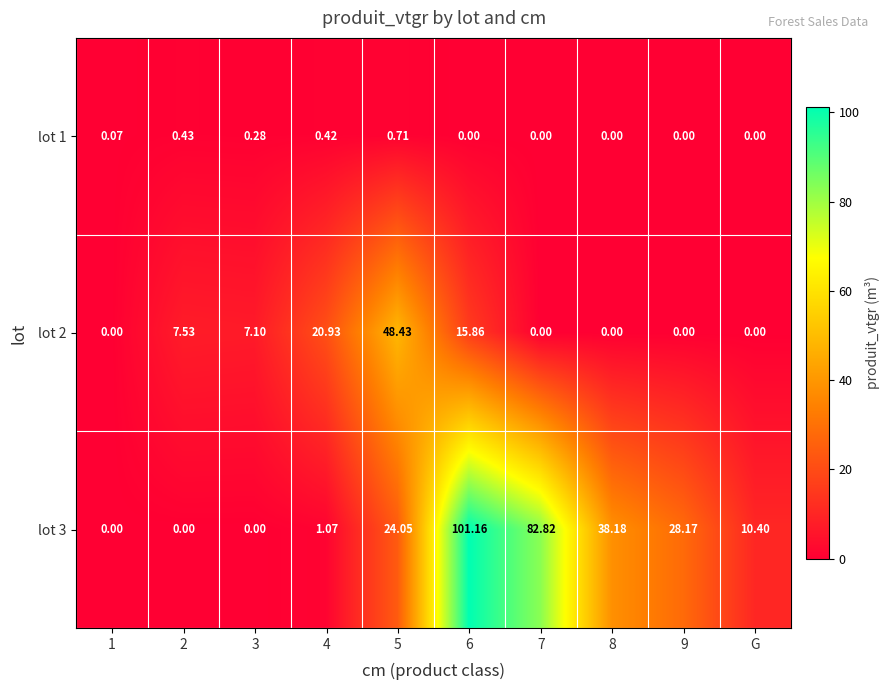

How many series are shown in this chart?

3